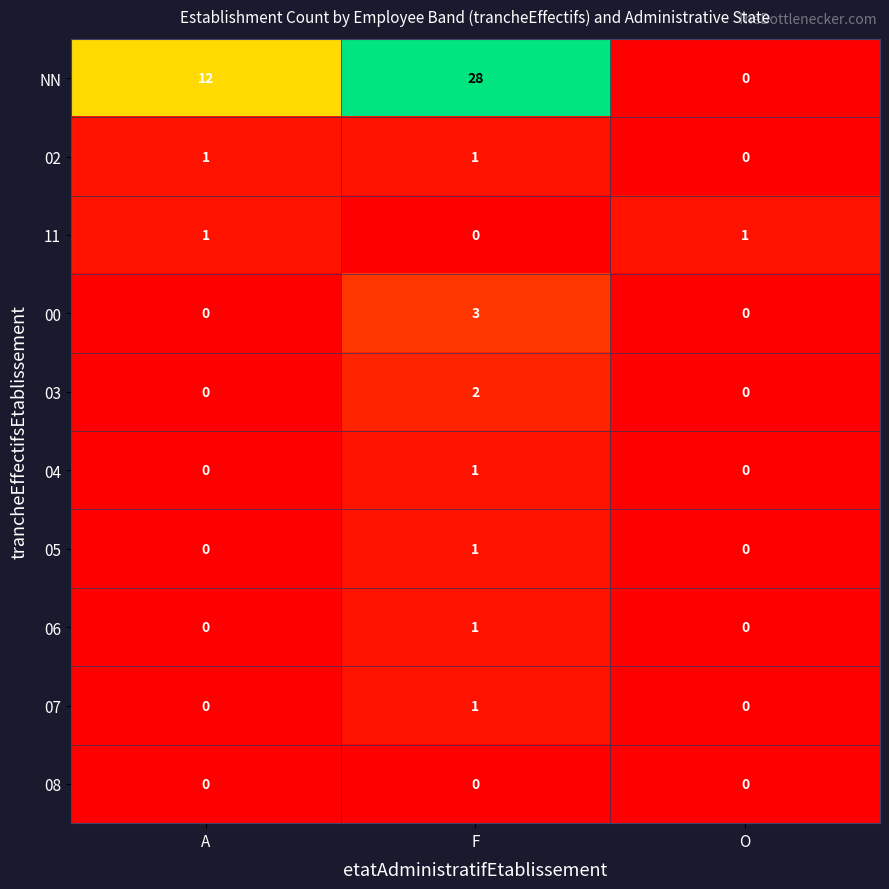

At how many categories does at least one series exceed 13?

1